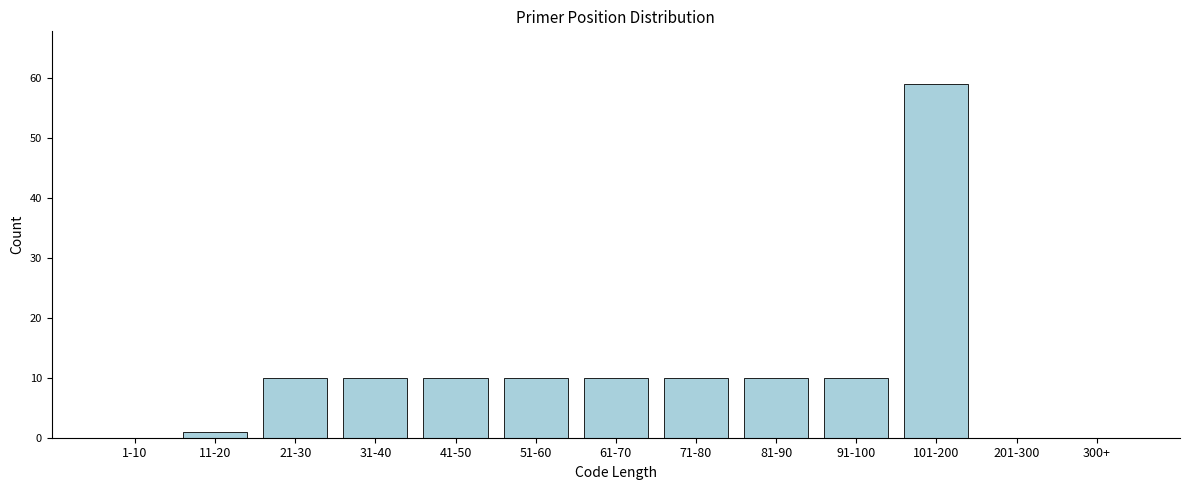

Reading left to right, transcribe all the data shown in this chart.

1-10=0	11-20=1	21-30=10	31-40=10	41-50=10	51-60=10	61-70=10	71-80=10	81-90=10	91-100=10	101-200=59	201-300=0	300+=0